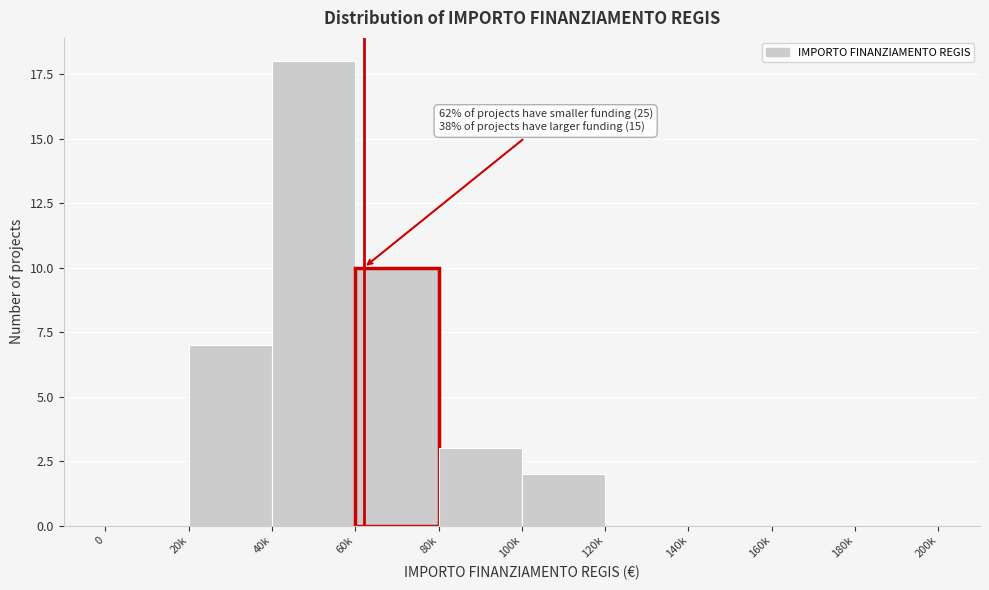

Reading right to left, extract all data points from this chart.

180k=0	160k=0	140k=0	120k=0	100k=2	80k=3	60k=10	40k=18	20k=7	0=0